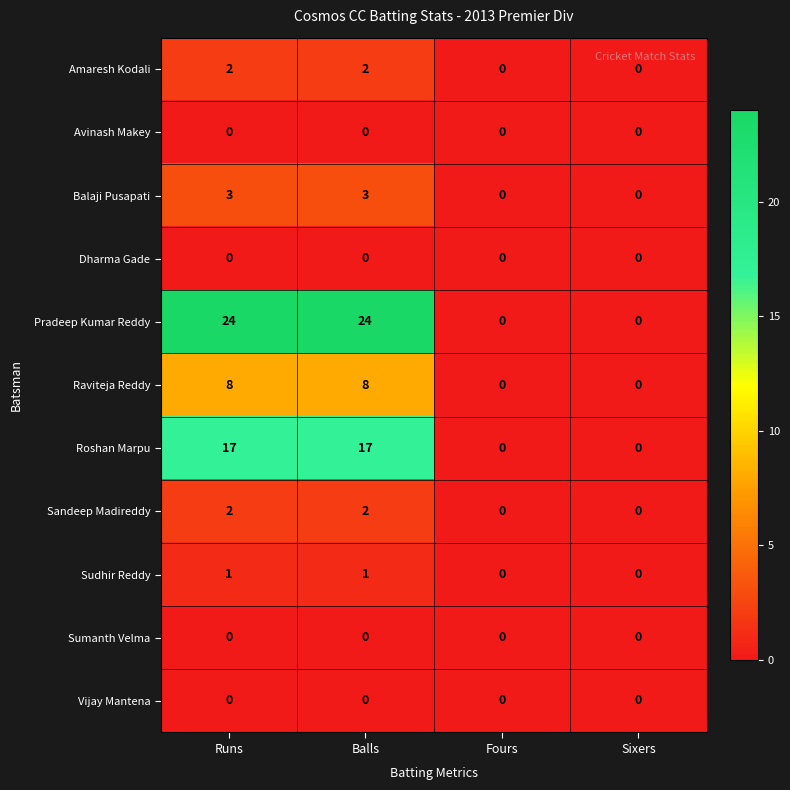

How many Sudhir Reddy values are between 0 and 1?

4